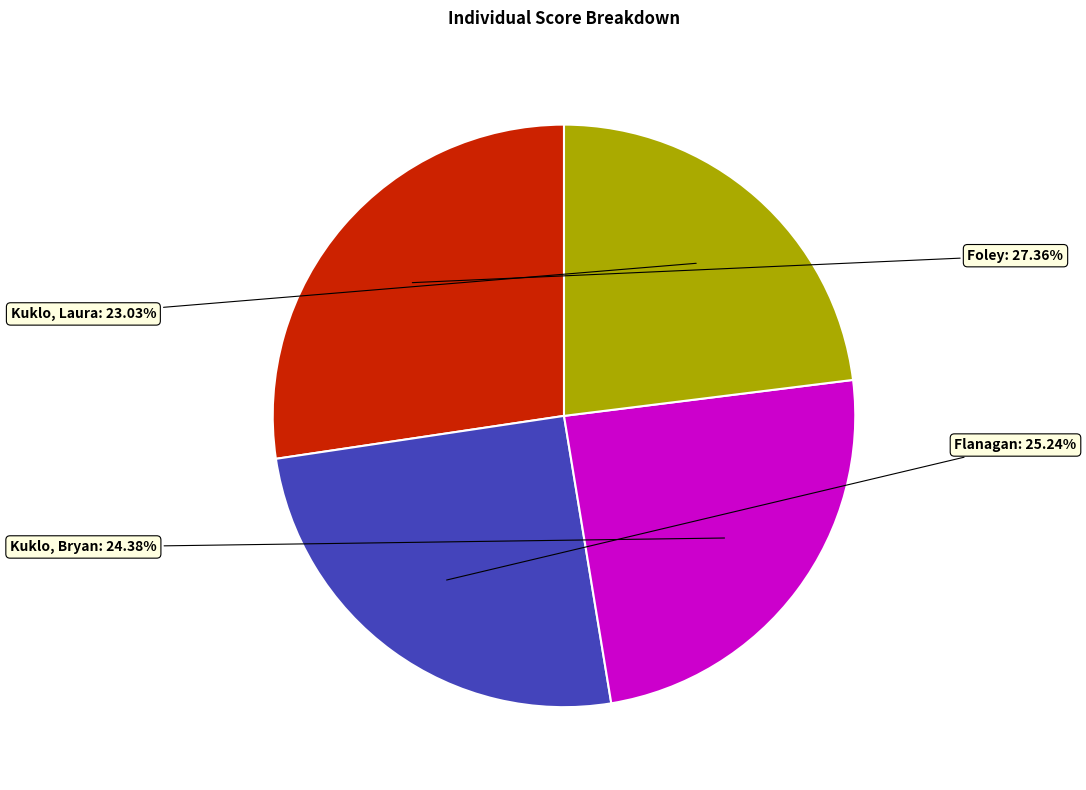

Does any single category account for the majority?

No